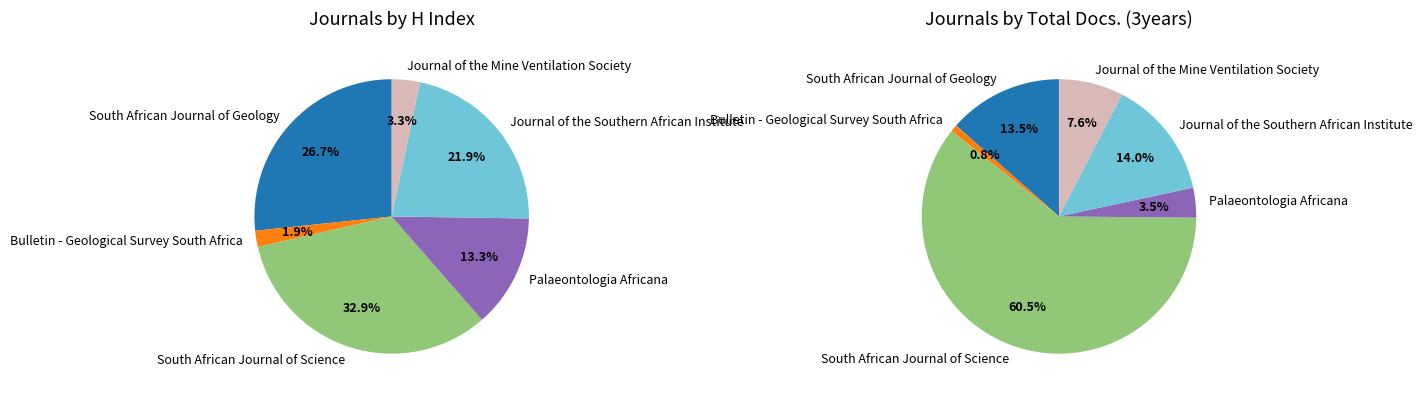

To the nearest percent, what is the combined percentage of Bulletin - Geological Survey South Africa and South African Journal of Geology?

29%